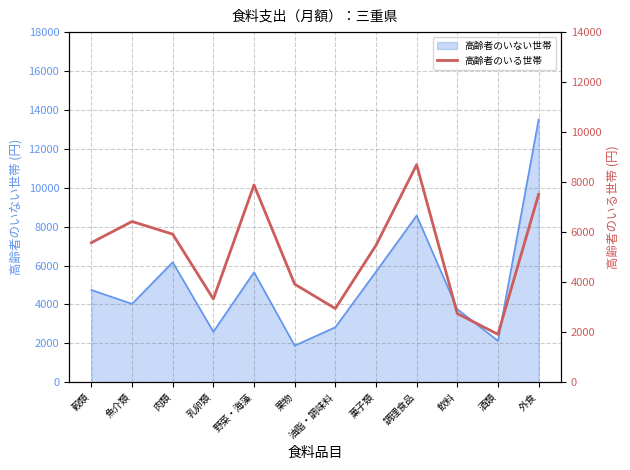

True or false: there are more than 1 points higher than both neighbors.

True